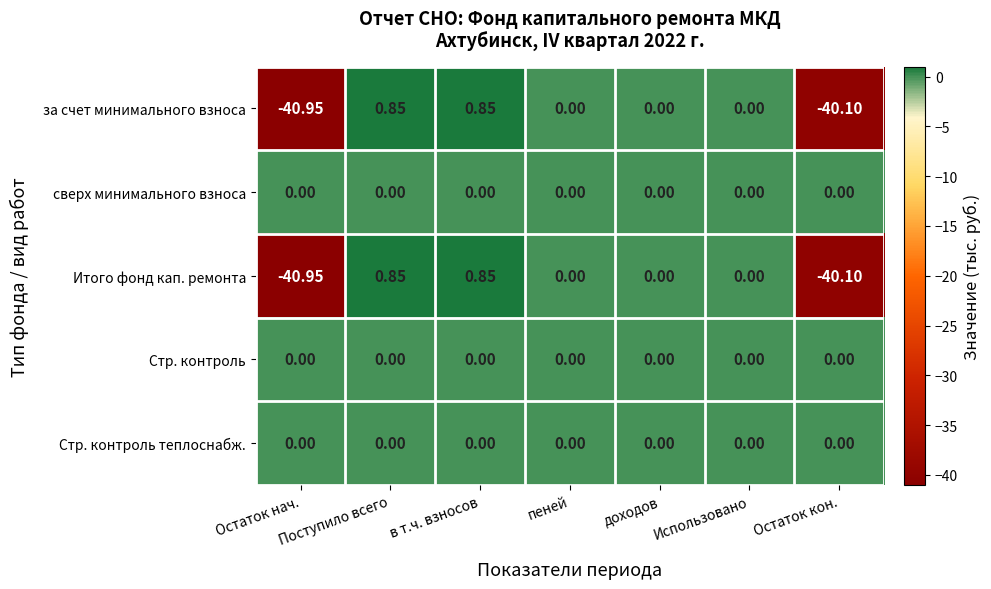

How many series are shown in this chart?

5